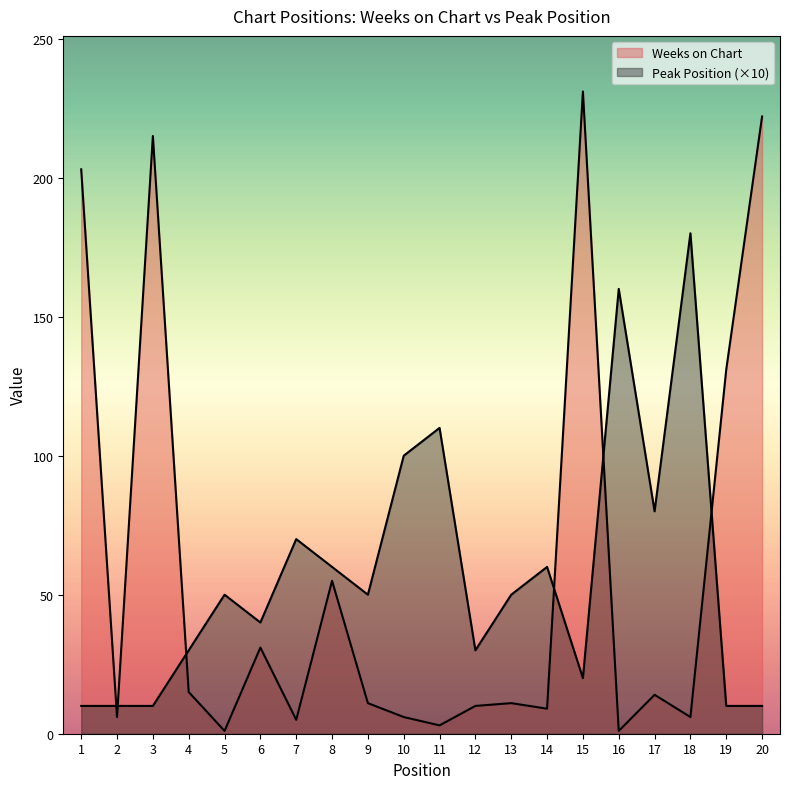

List the series in order of their peak value, highest first.

Weeks on Chart, Peak Position